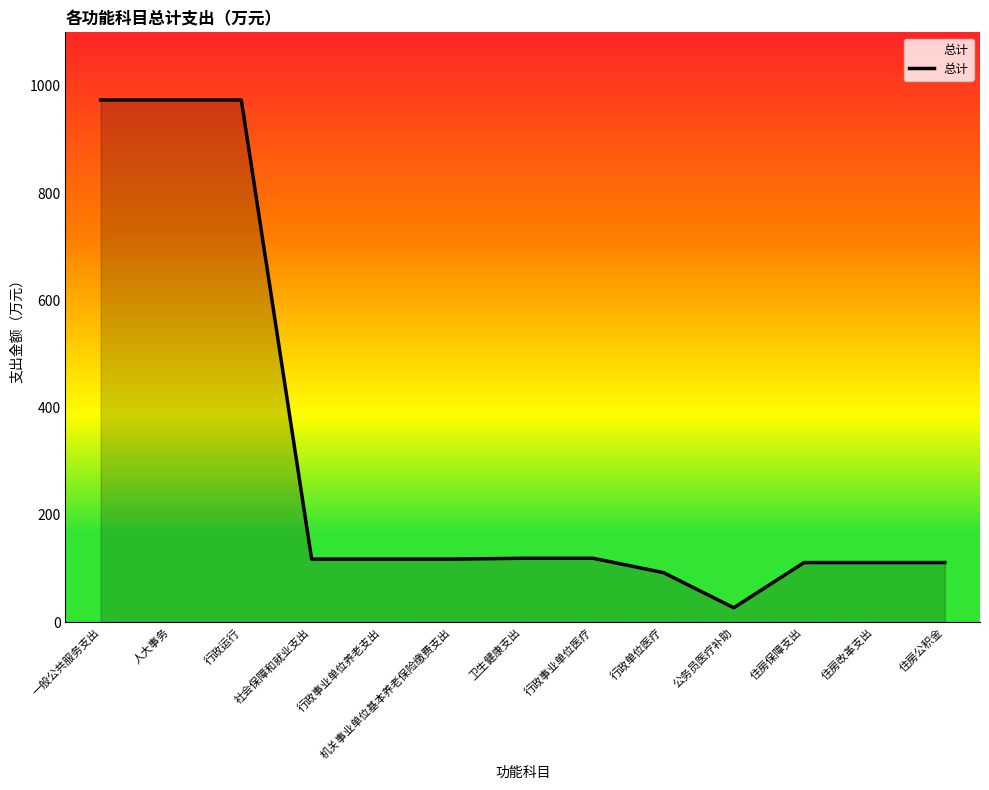

Which has a higher value, 一般公共服务支出 or 卫生健康支出?

一般公共服务支出